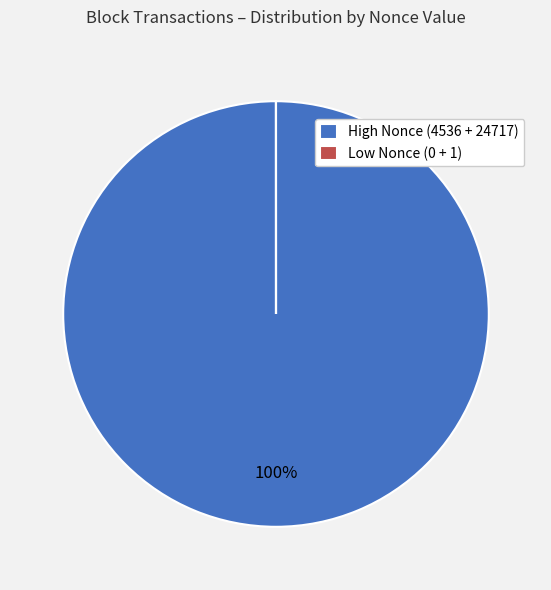

True or false: High Nonce (4536 + 24717) accounts for 100% of the total.

True